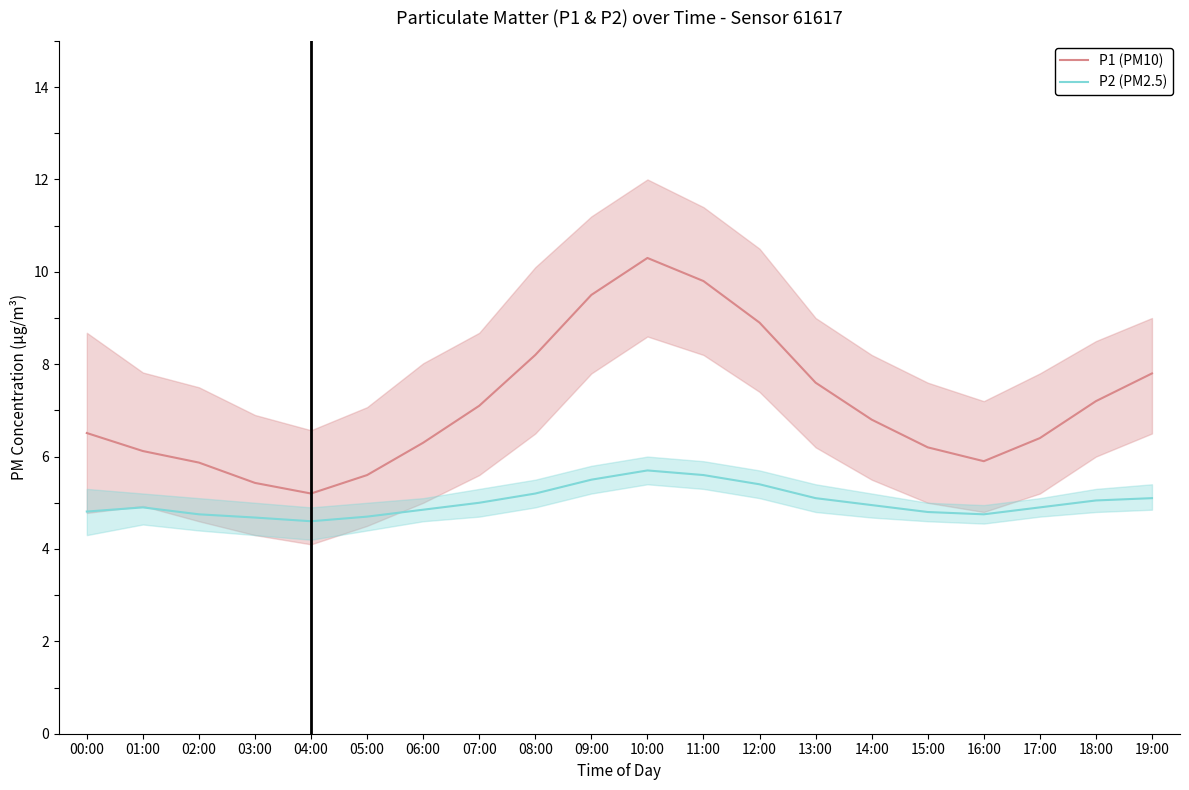

What is the maximum value for P1 (PM10)?

10.3